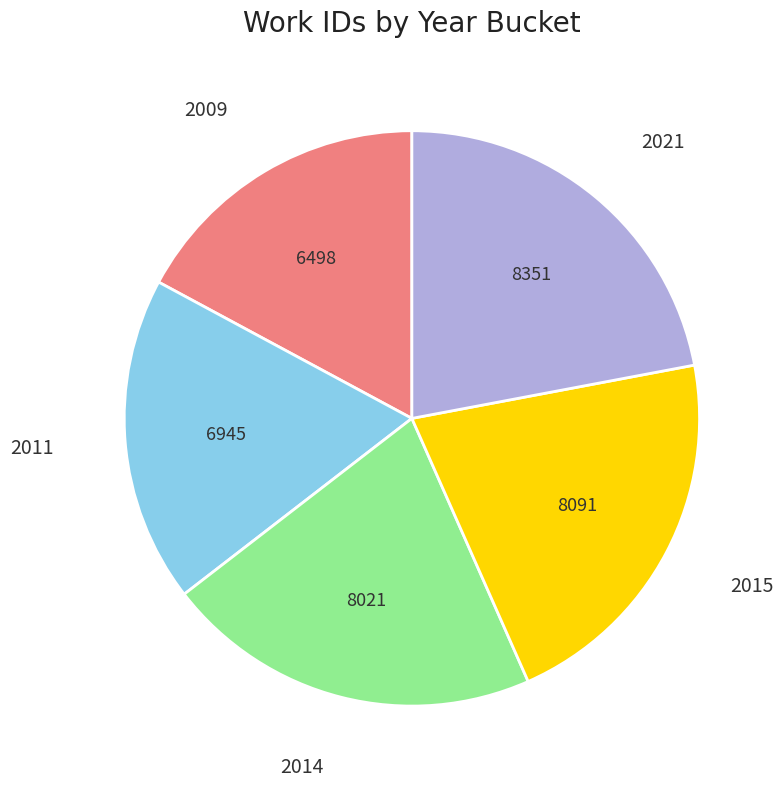

Does 2011 represent more than half of the total?

No